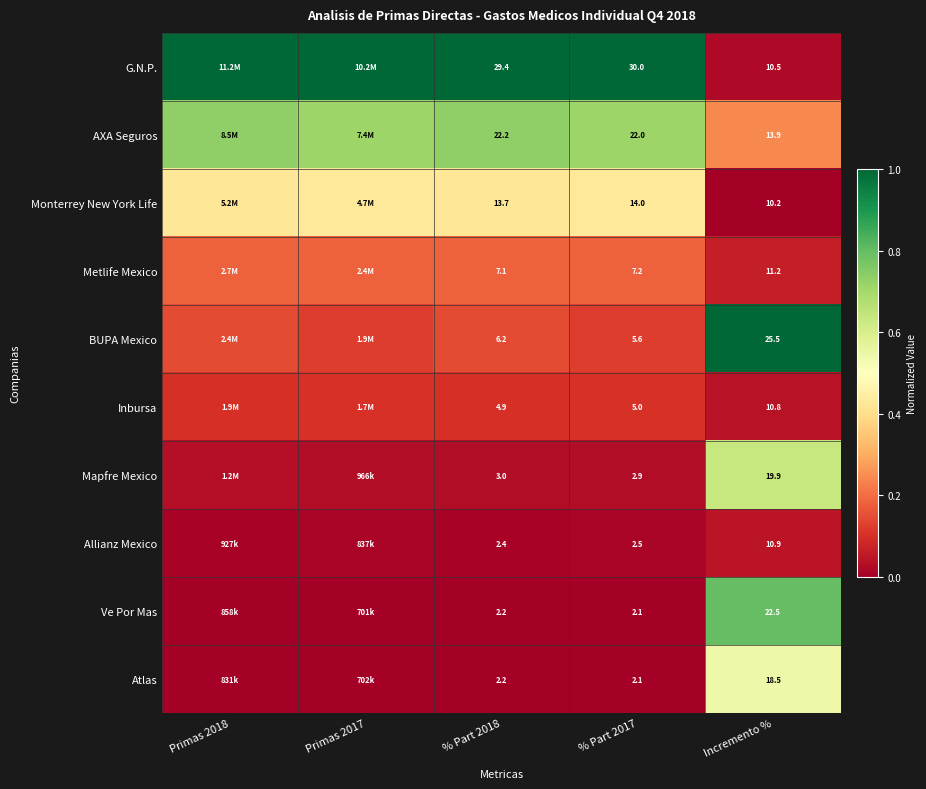

At Incremento %, list the series in order from smallest to largest.

Monterrey New York Life, G.N.P., Inbursa, Allianz Mexico, Metlife Mexico, AXA Seguros, Atlas, Mapfre Mexico, Ve Por Mas, BUPA Mexico